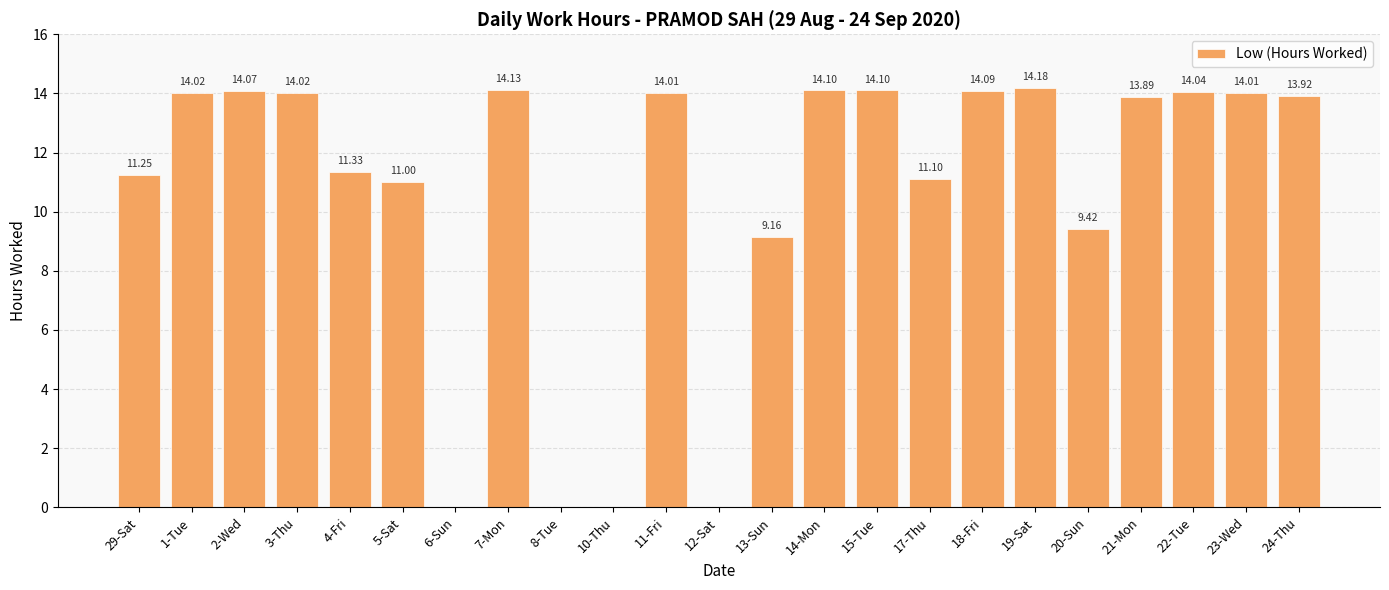

Is it true that the value at 5-Sat is 6.2?

False